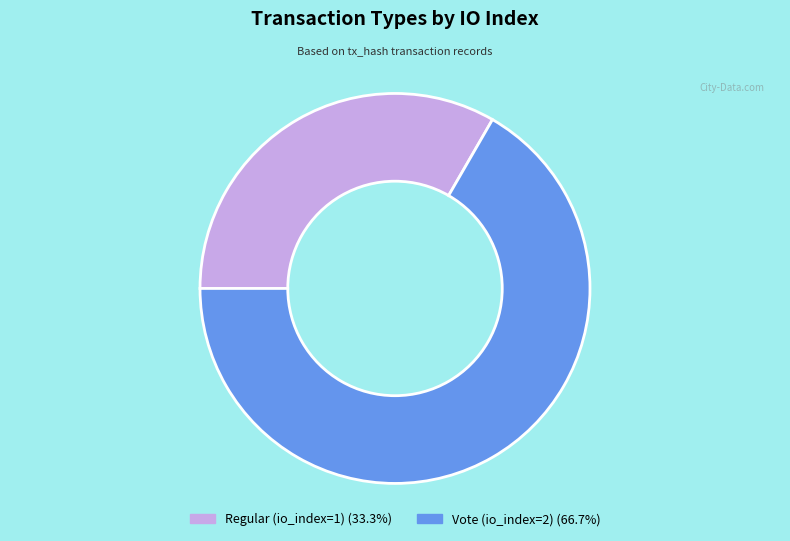

Between Vote (io_index=2) and Regular (io_index=1), which is larger?

Vote (io_index=2)